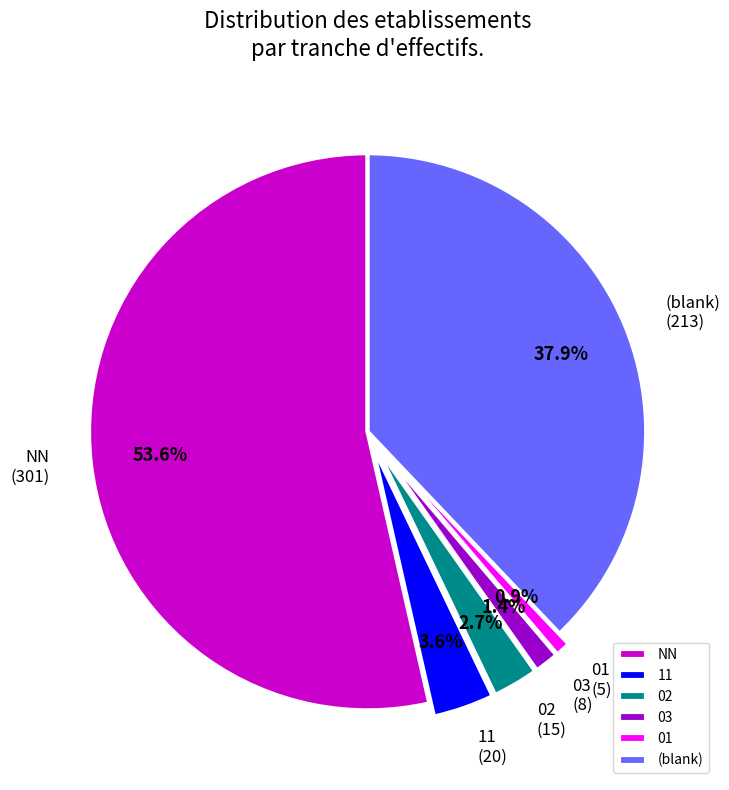

Is there a majority slice in this chart?

Yes